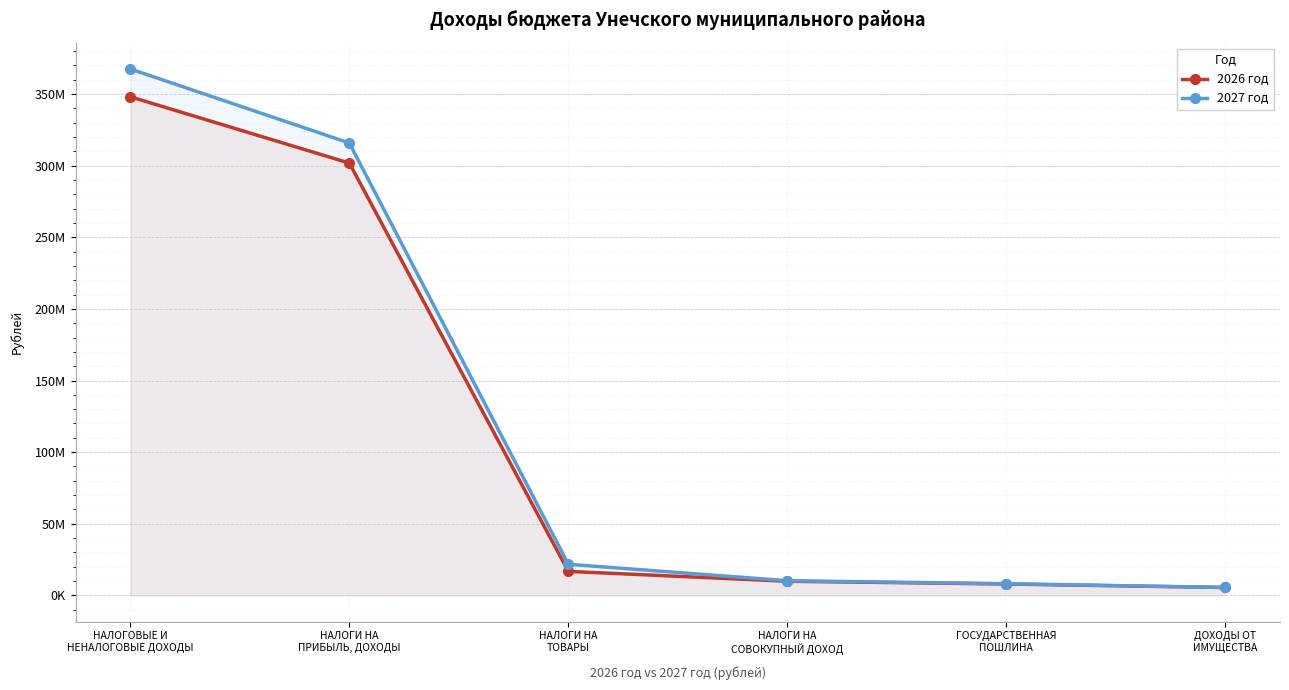

Which series has the largest range (max minus min)?

2027 год